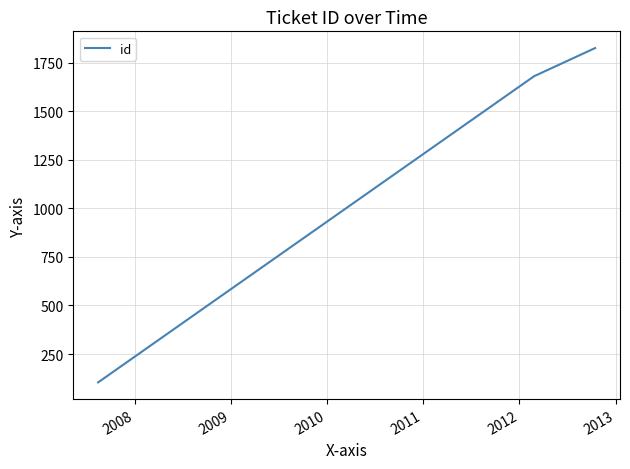

What is the smallest value displayed?

104